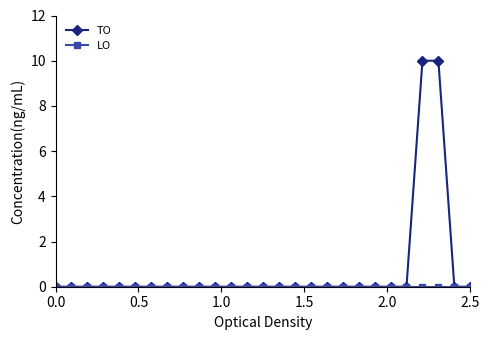

What is the greatest value displayed?

10